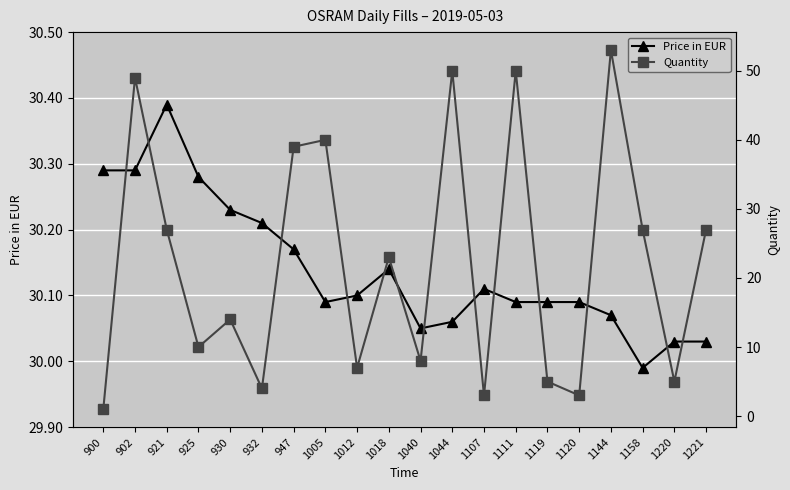

Is the value of Price in EUR at 947 greater than the value of Quantity at 902?

No